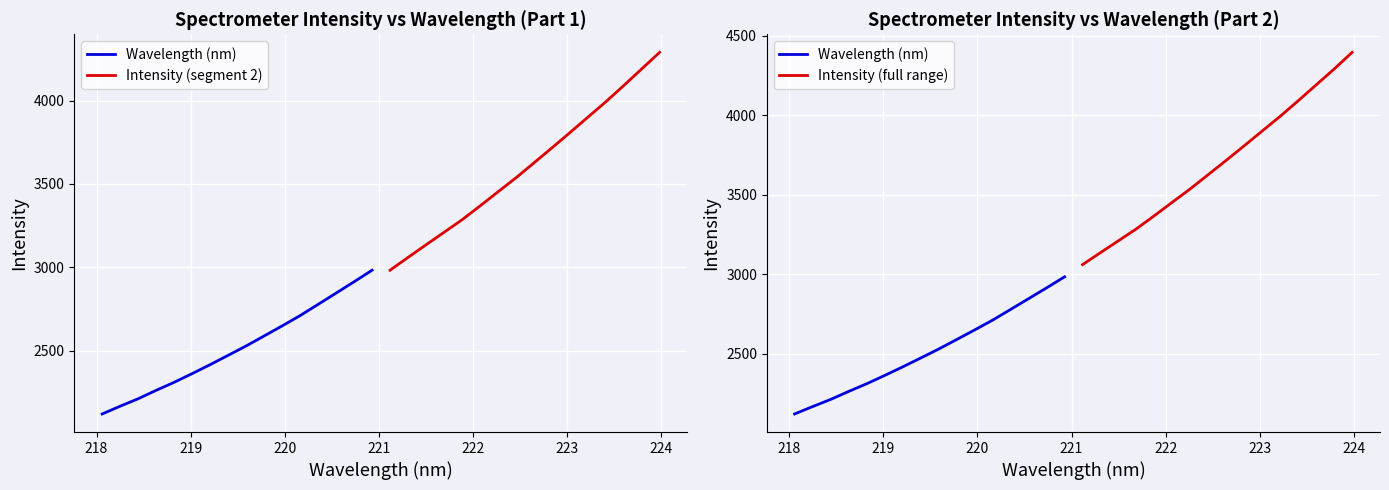

Which series has the largest total across all categories?

Intensity (full range)